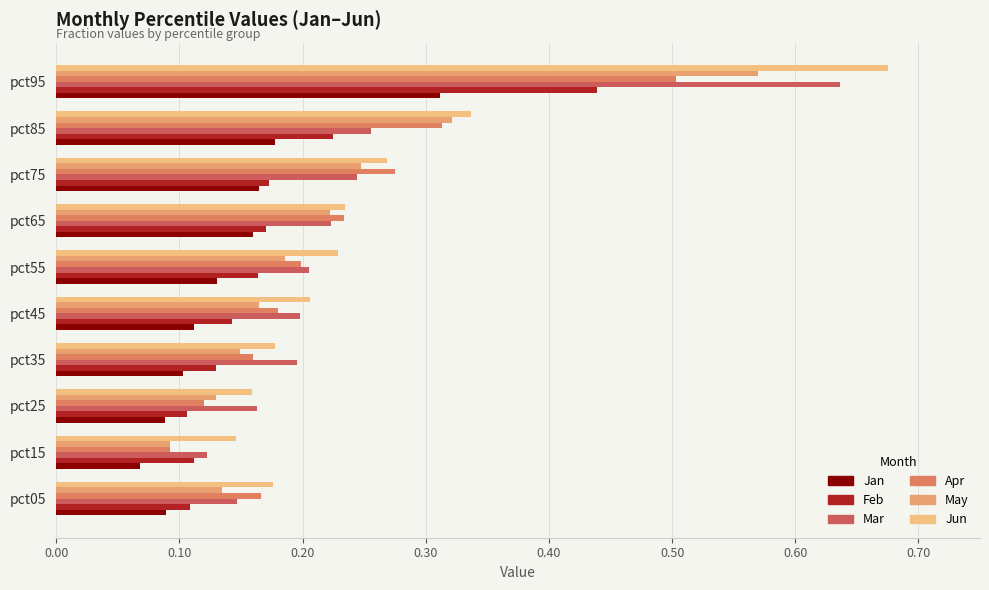

How many categories are shown in the chart?

10